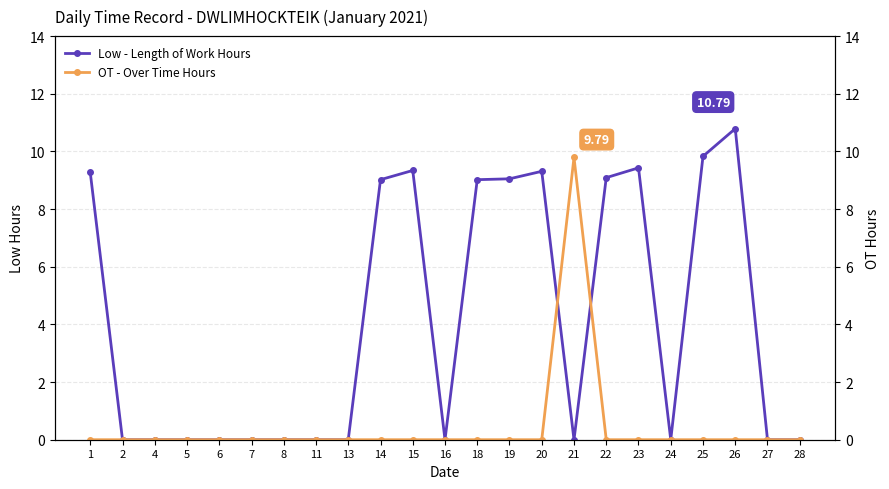

Where is Low - Length of Work Hours nearest to the value 5?

14